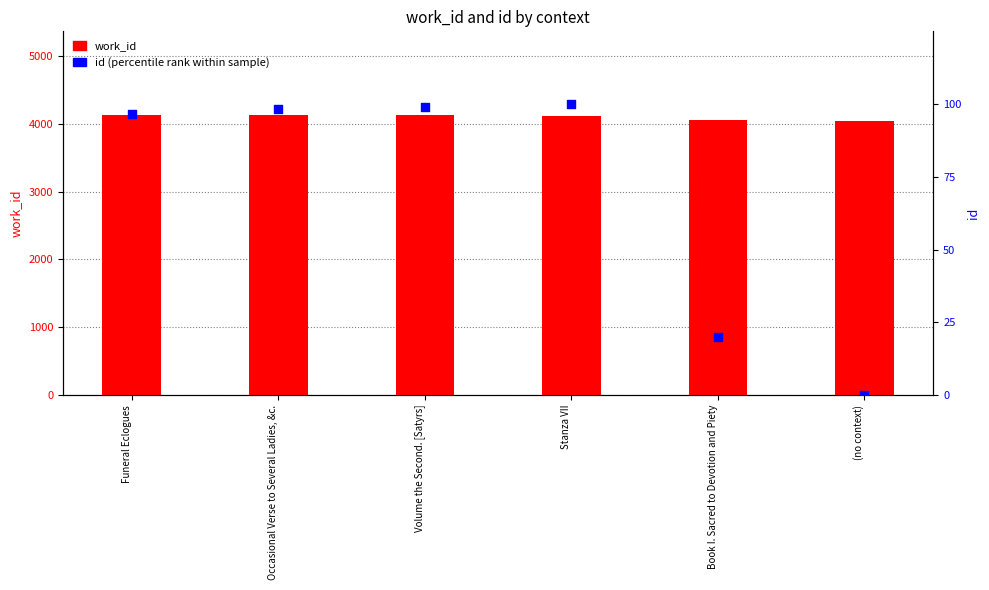

What is the total value across all series at Occasional Verse to Several Ladies, &c.?

4221.3